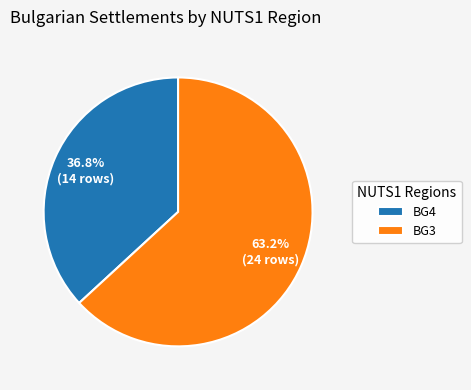

How much of the chart is everything except BG4?

63.2%